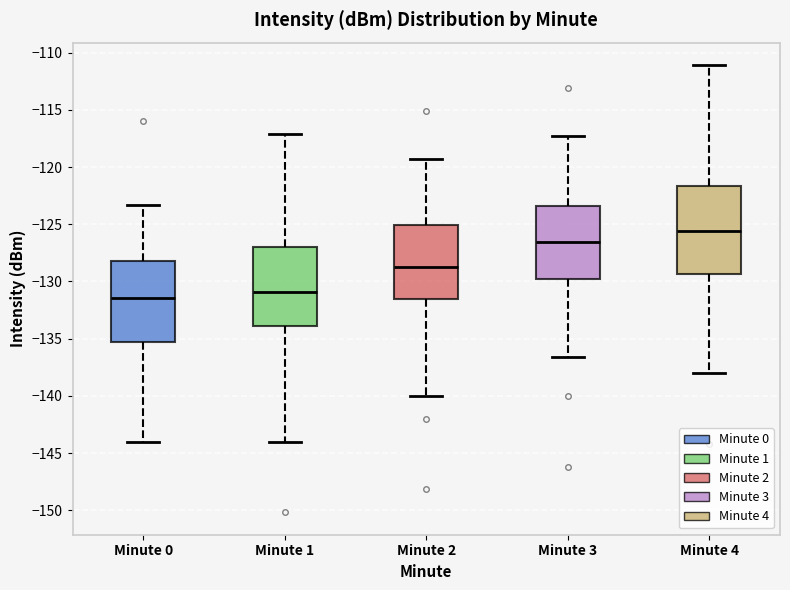

Which box is the tallest, from its lower edge to its upper edge?

Minute 4